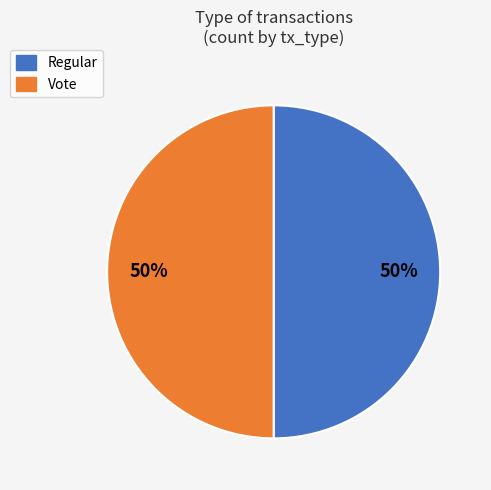

How many slices are in this pie chart?

2